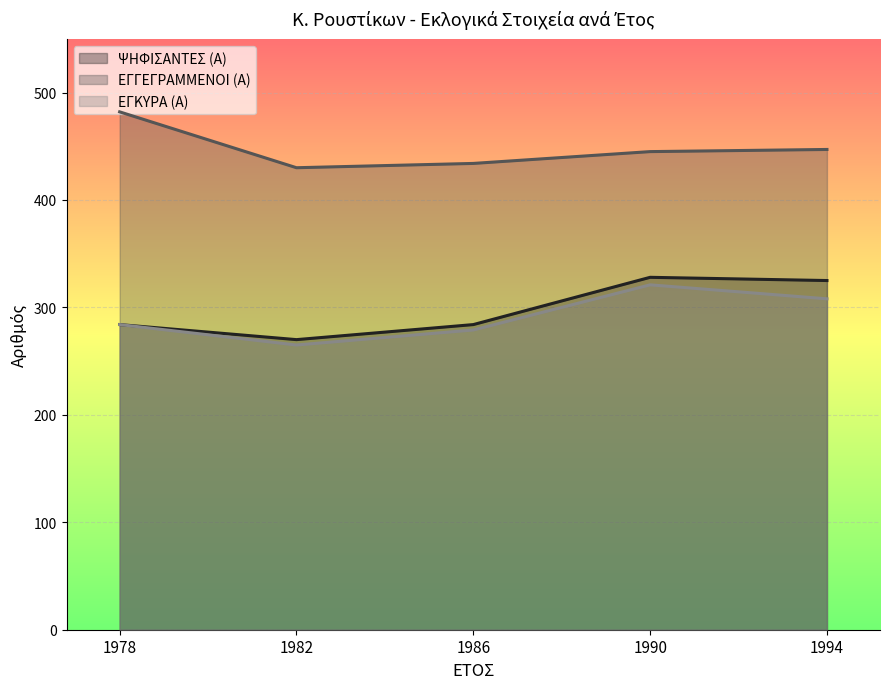

True or false: ΕΓΚΥΡΑ (Α) and ΨΗΦΙΣΑΝΤΕΣ (Α) cross at least once.

False